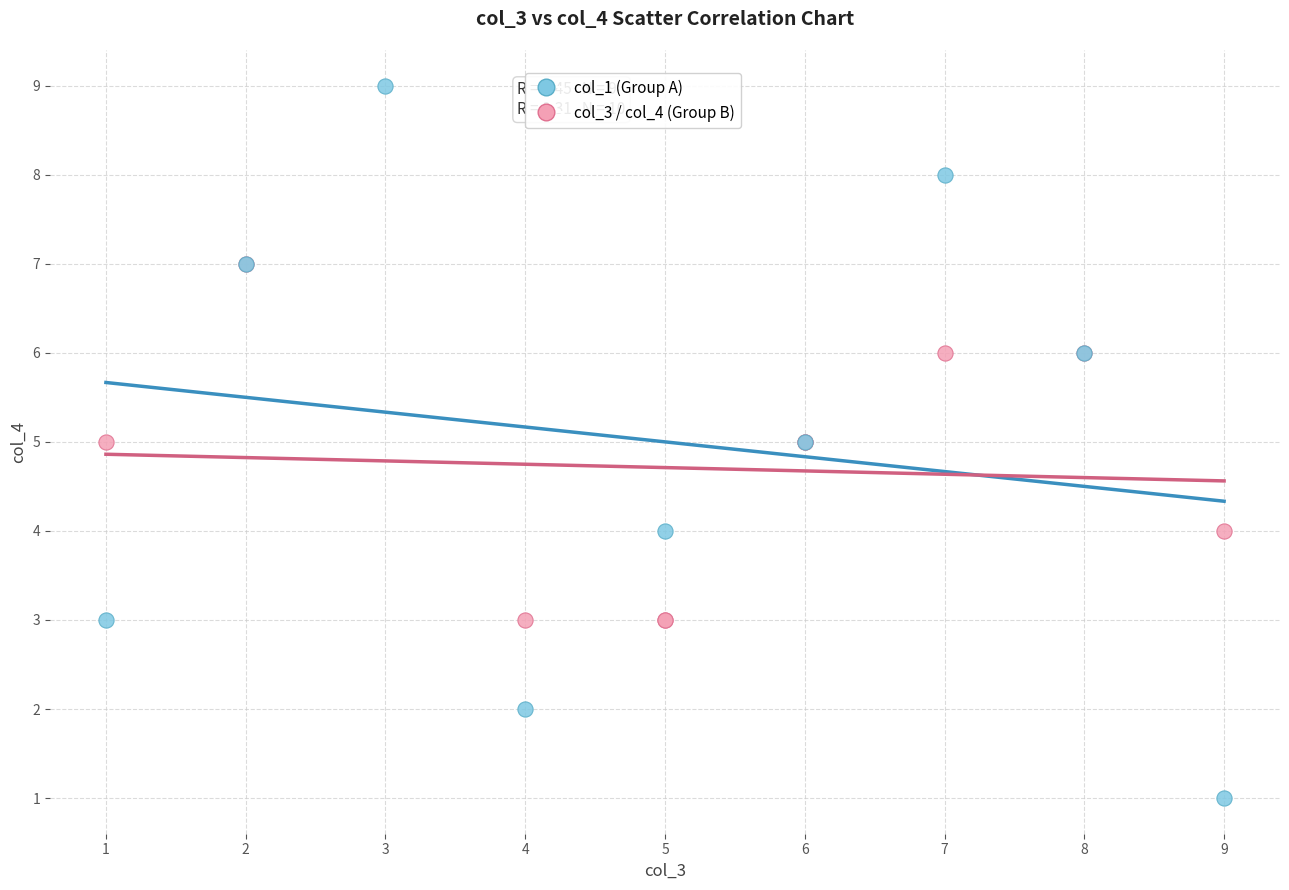

Which series reaches the minimum Y coordinate?

col_1 (Group A)